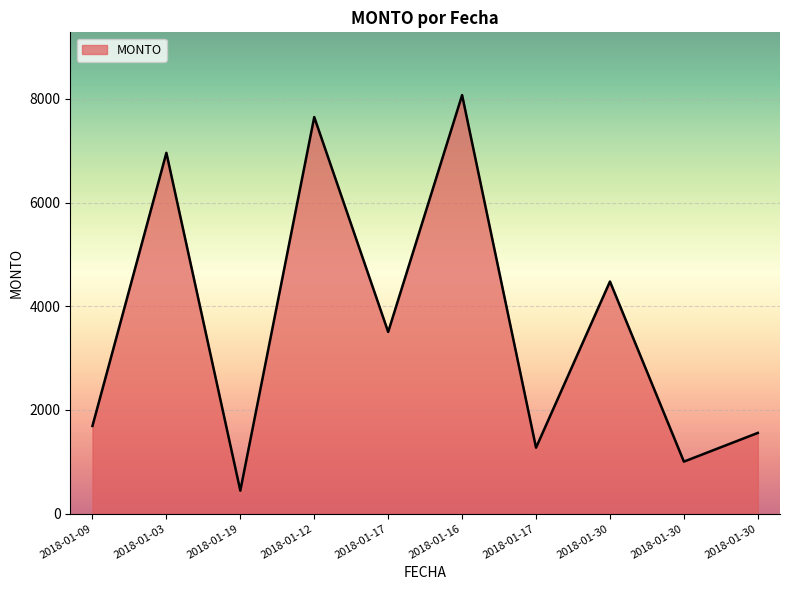

At which label is the value closest to 4257?

2018-01-30